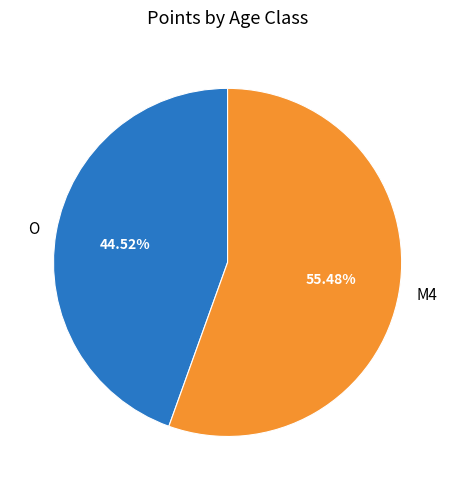

The M4 slice represents 41% of the pie. True or false?

False